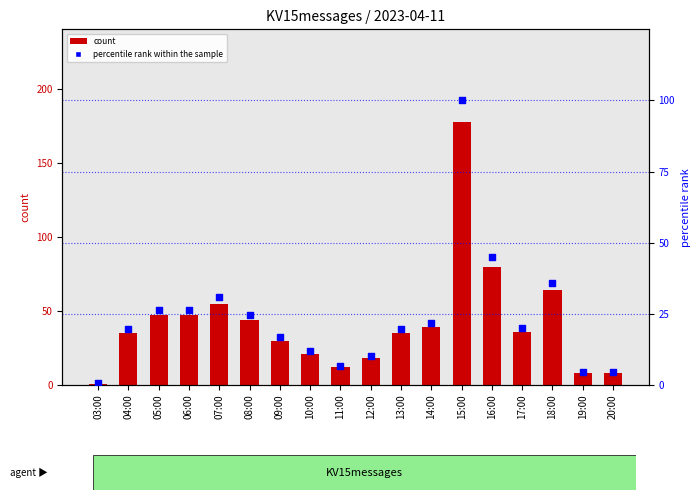

Which series has the widest spread of Y values?

count